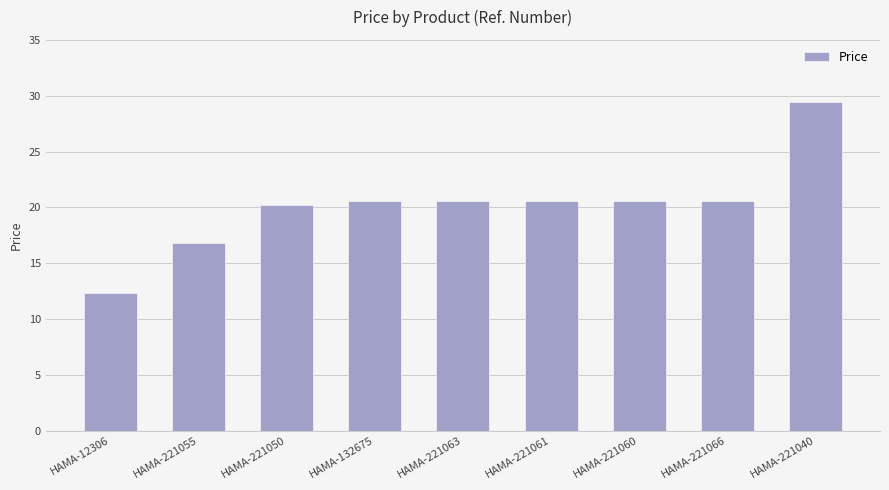

Read the value at HAMA-12306.

12.3